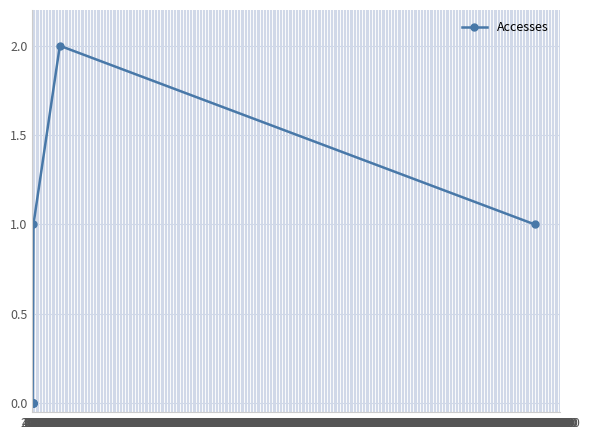

How many lines are shown in the chart?

1